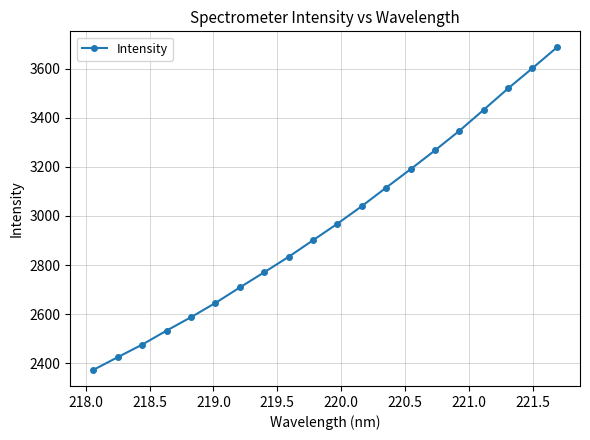

What is the value of the 12th point from the left?

3040.0